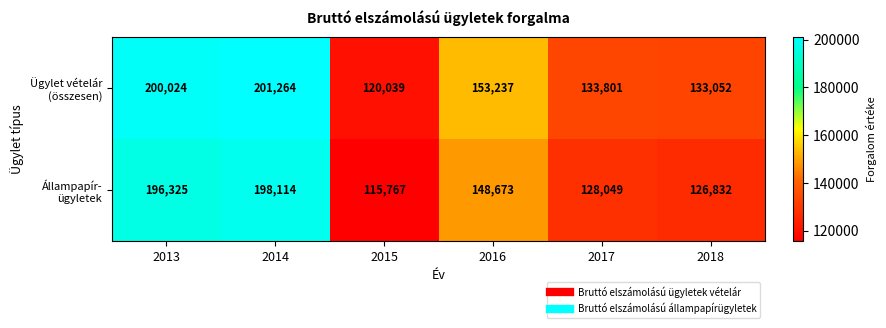

What is the spread (max minus min) of values at 2016?

4564